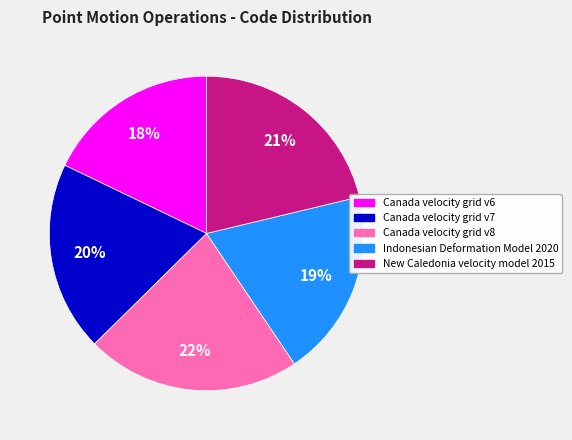

Do Indonesian Deformation Model 2020 and Canada velocity grid v8 together represent more than half of the pie?

No